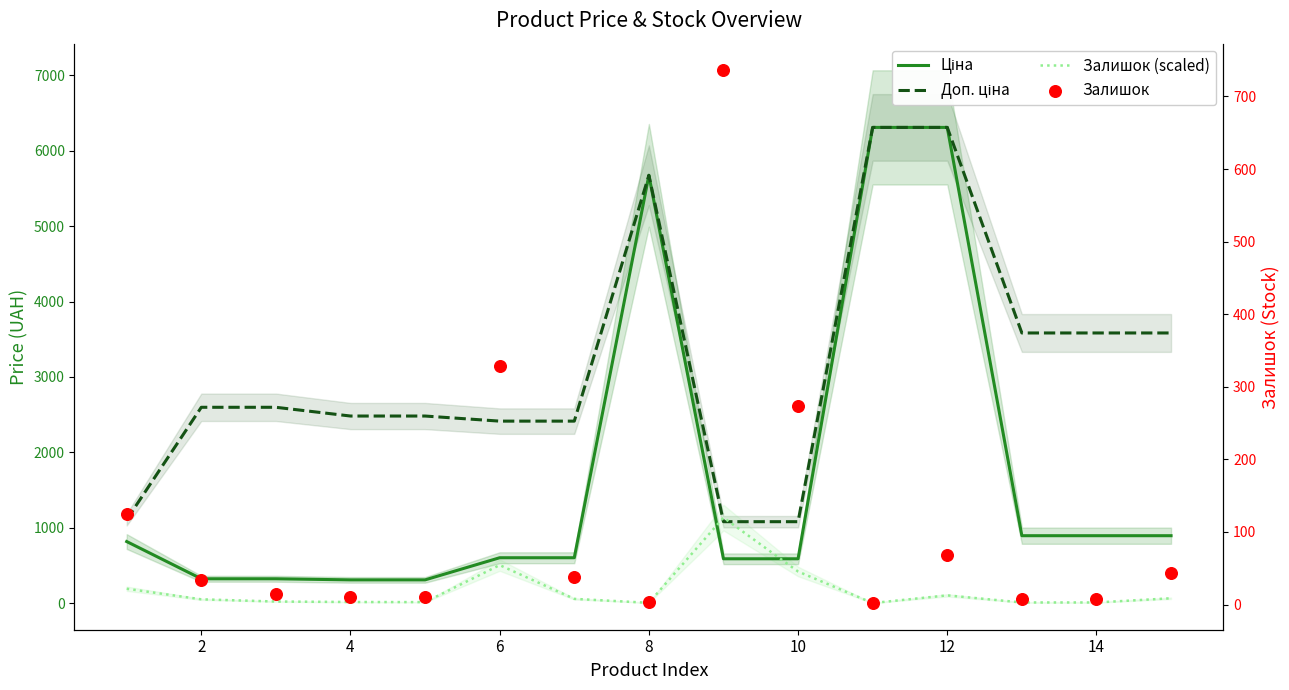

At how many categories does at least one series exceed 794?

15